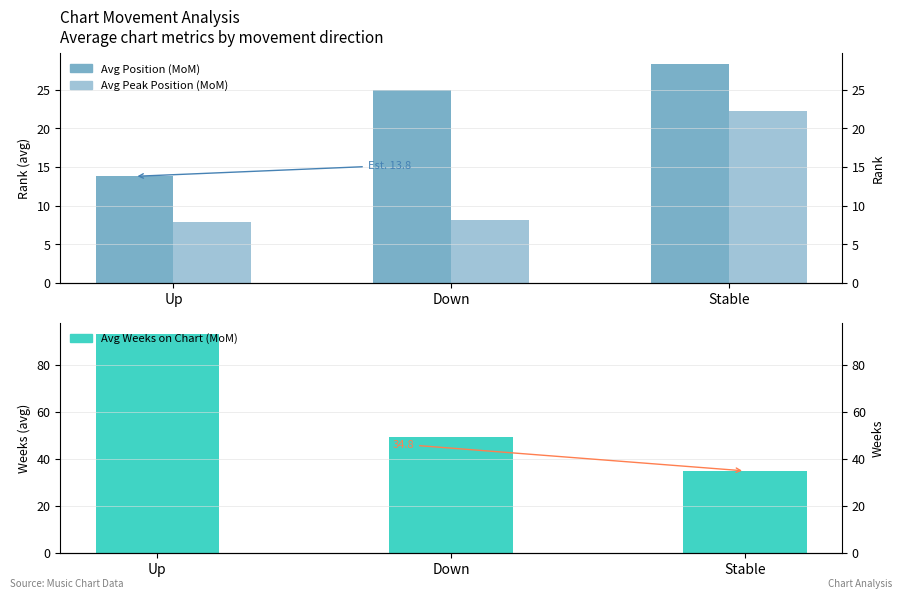

At which label does Avg Weeks on Chart (MoM) reach its minimum?

Stable